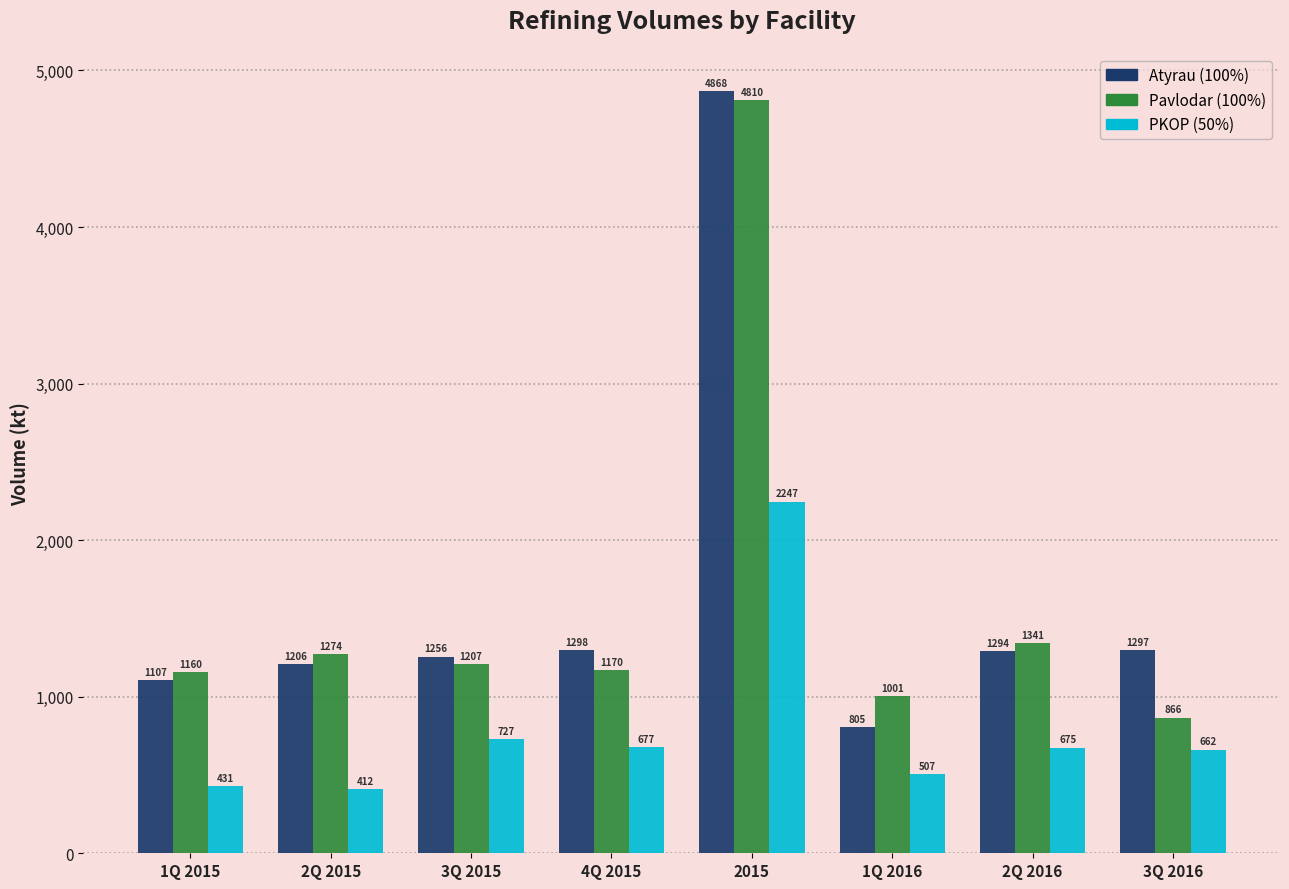

Which series has the widest spread of values?

Atyrau (100%)